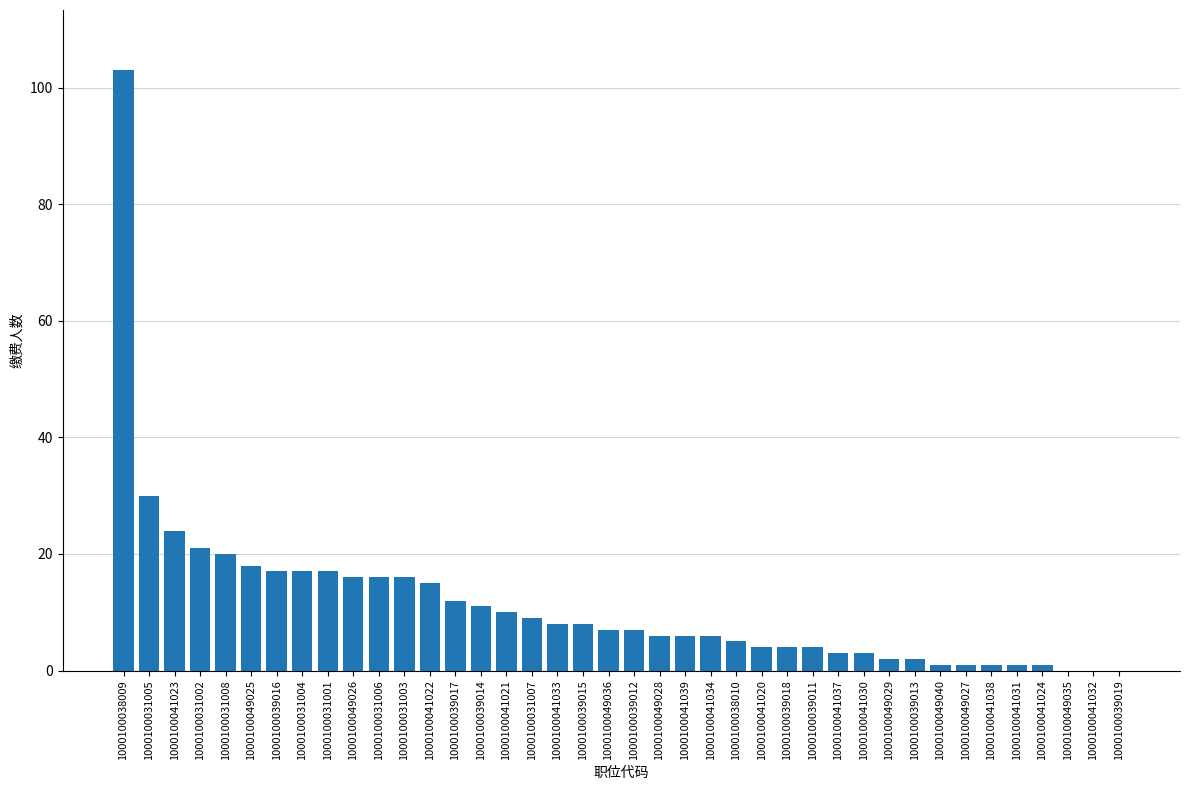

The chart shows a value of 2 at 1000100049029. True or false?

True